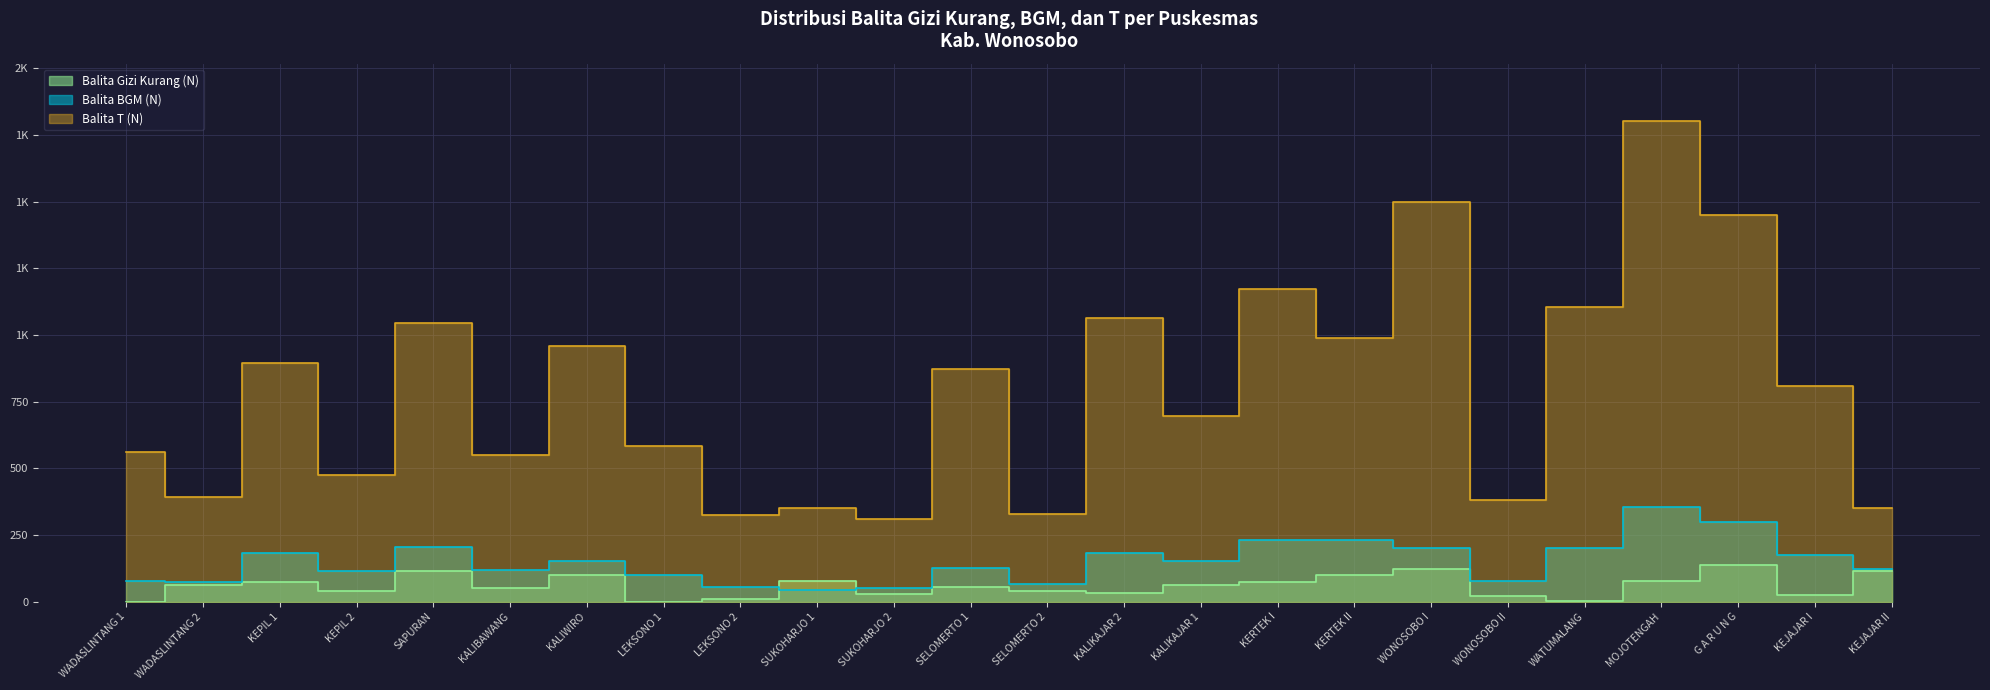

What value does the Balita T (N) series have at WONOSOBO II, to the nearest 100?

400